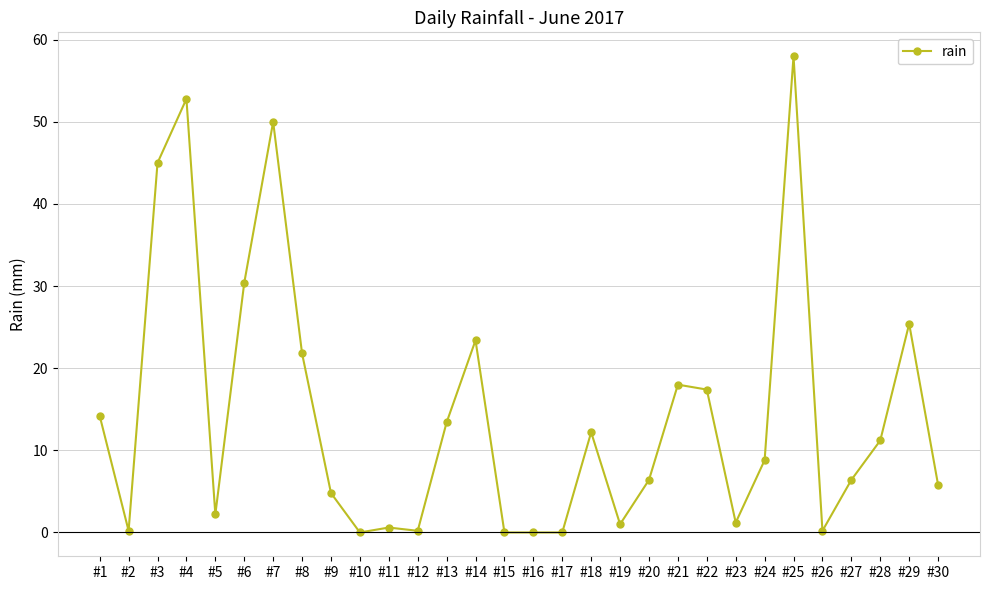

How many data points does each series have?

30